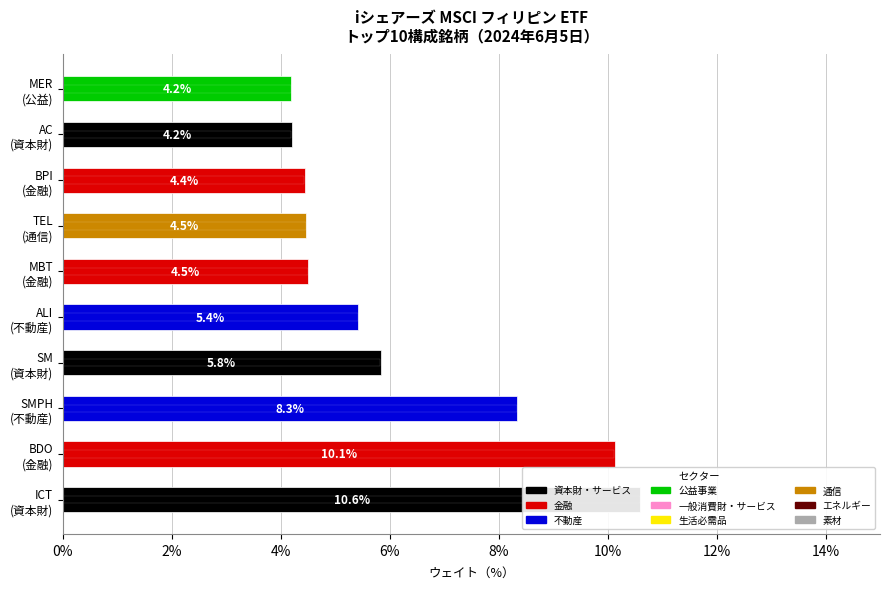

What is the difference between the maximum and minimum values in the Weight (%) series?

6.4